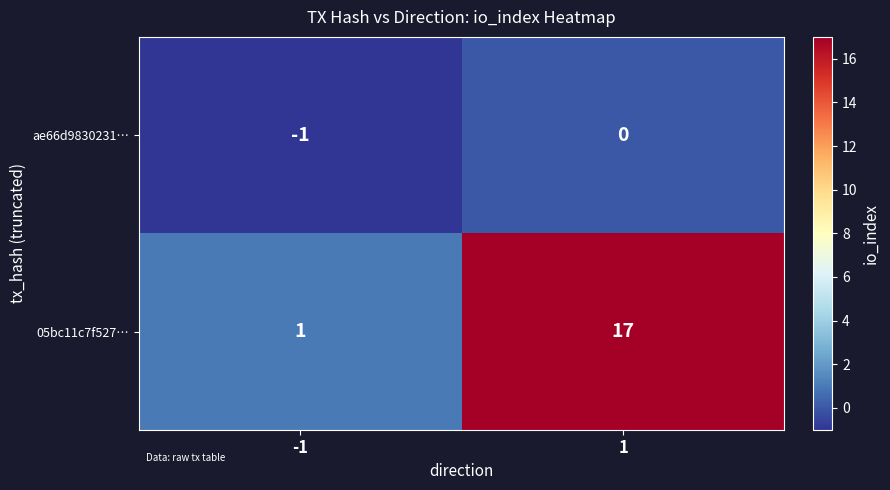

What is the sum of the 05bc11c7f527… values at 1 and -1?

18